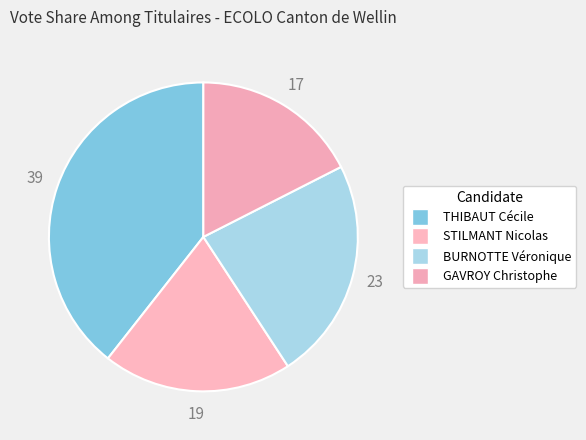

How many slices are in this pie chart?

4